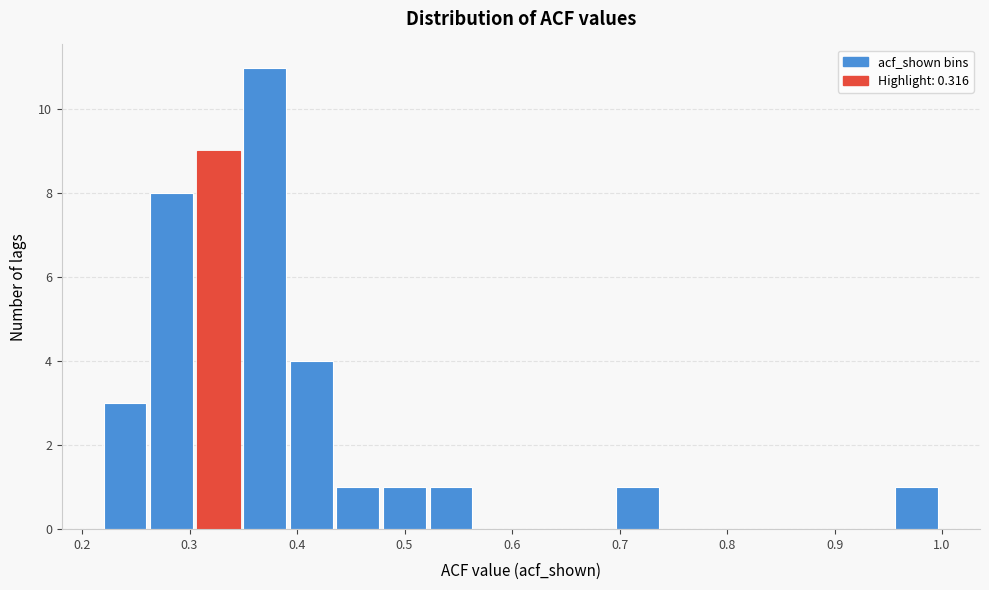

Reading left to right, list every bar in this chart as the range it spans on the x-axis followed by its height. Neither the bar edges nor the heights are printed on the chart, so give them approximately, as read against the axes.

0.22 to 0.26: 3
0.26 to 0.31: 8
0.31 to 0.35: 9
0.35 to 0.39: 11
0.39 to 0.44: 4
0.44 to 0.48: 1
0.48 to 0.52: 1
0.52 to 0.57: 1
0.57 to 0.61: 0
0.61 to 0.65: 0
0.65 to 0.70: 0
0.70 to 0.74: 1
0.74 to 0.78: 0
0.78 to 0.83: 0
0.83 to 0.87: 0
0.87 to 0.91: 0
0.91 to 0.96: 0
0.96 to 1.00: 1